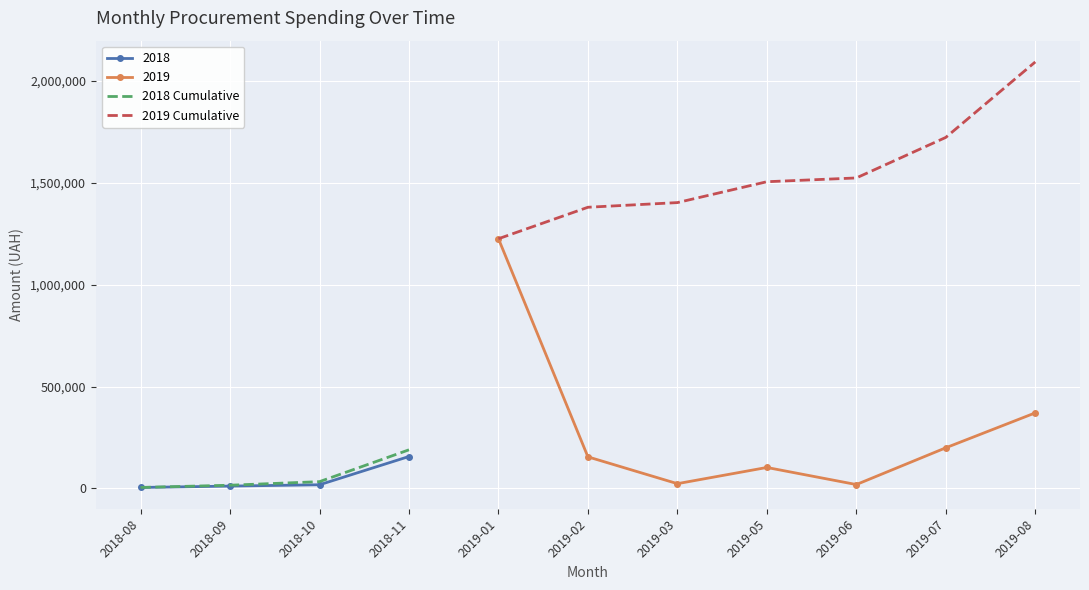

True or false: 2019 Cumulative and 2018 Cumulative intersect in this chart.

False